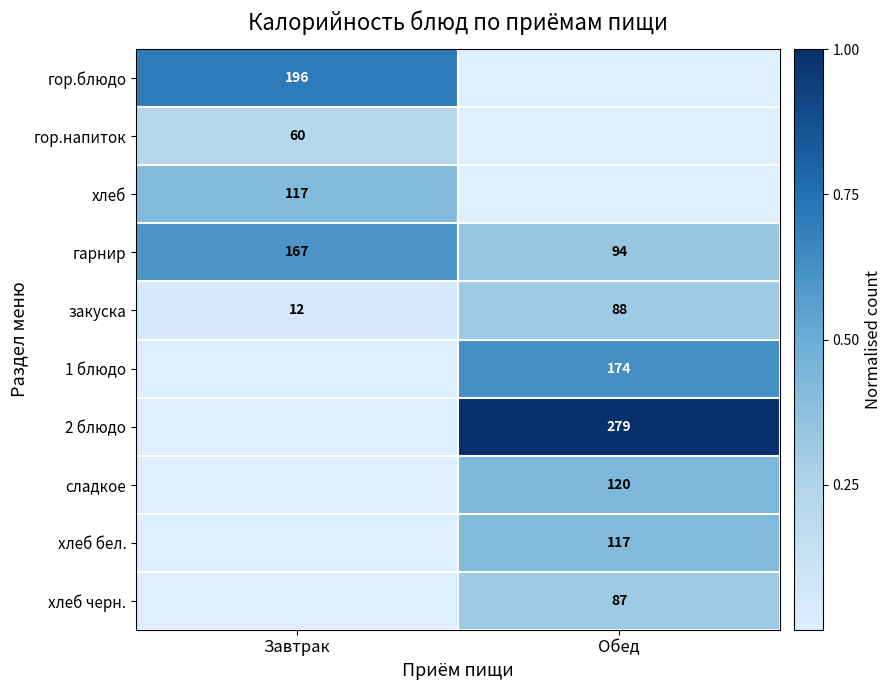

What is the difference between the гарнир values at Обед and Завтрак?

73